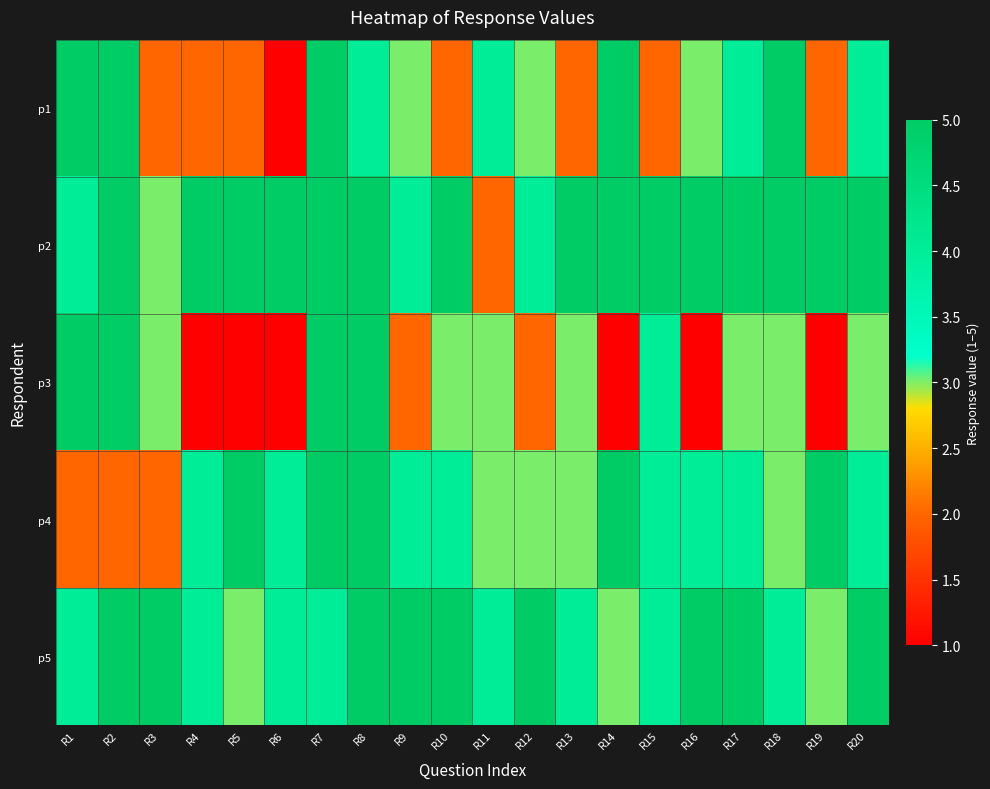

Rank the series at R16 from lowest to highest value.

p3, p1, p4, p2, p5